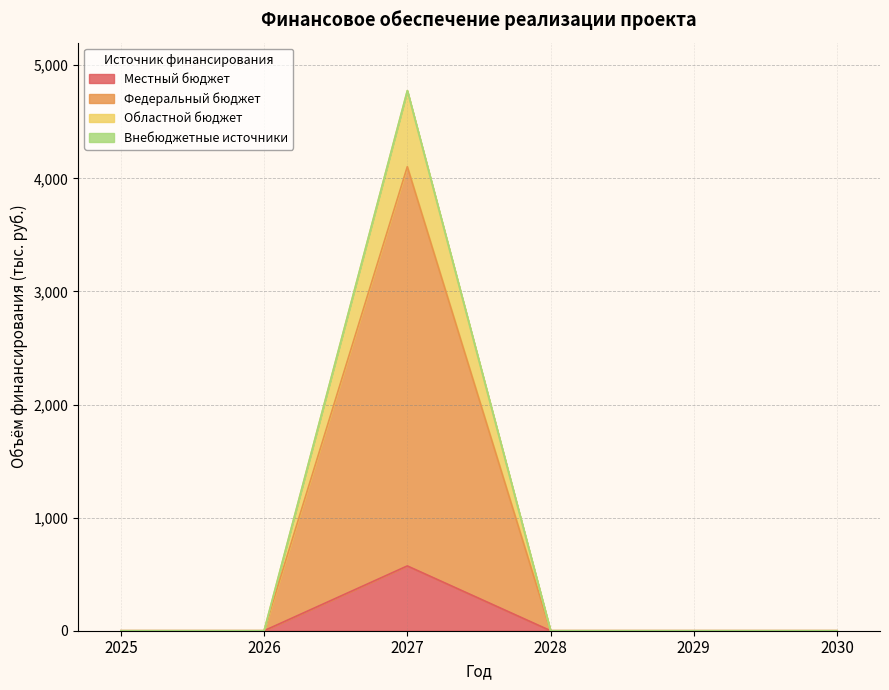

What is the difference between the highest and lowest values at 2027?

4202.5